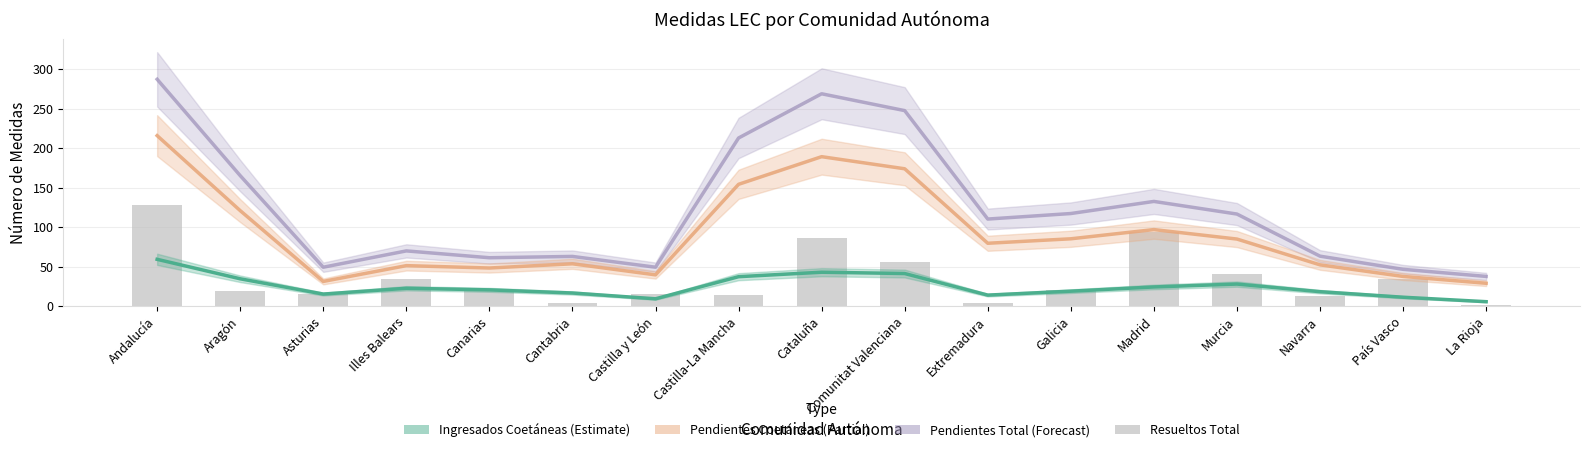

What is the label of the 5th bar from the left?

Canarias